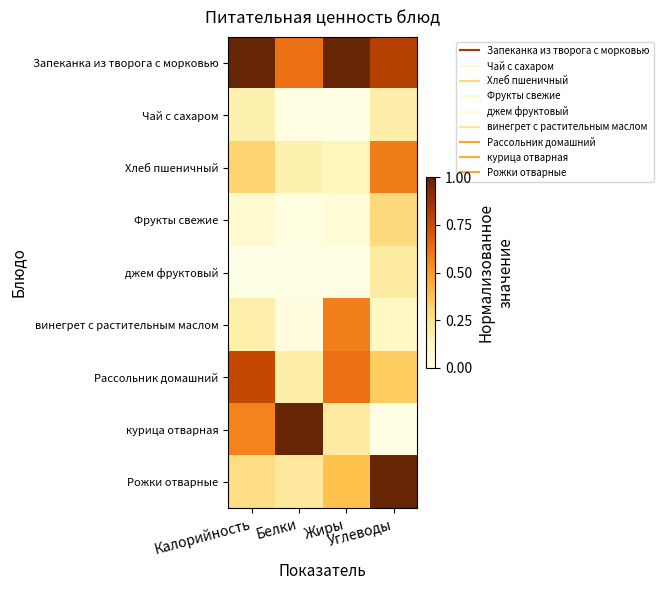

At which category is the sum across all series the highest?

Углеводы